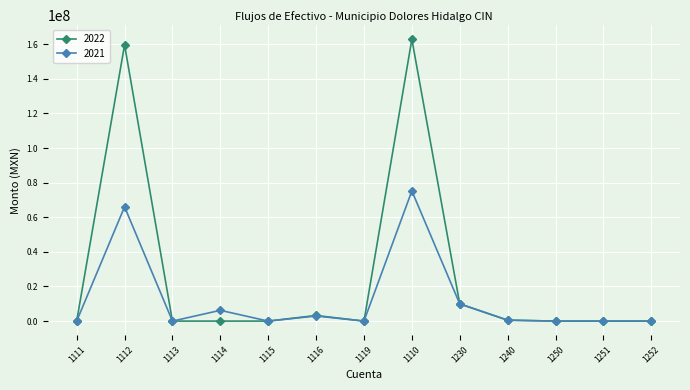

At which category is the sum across all series the highest?

1110